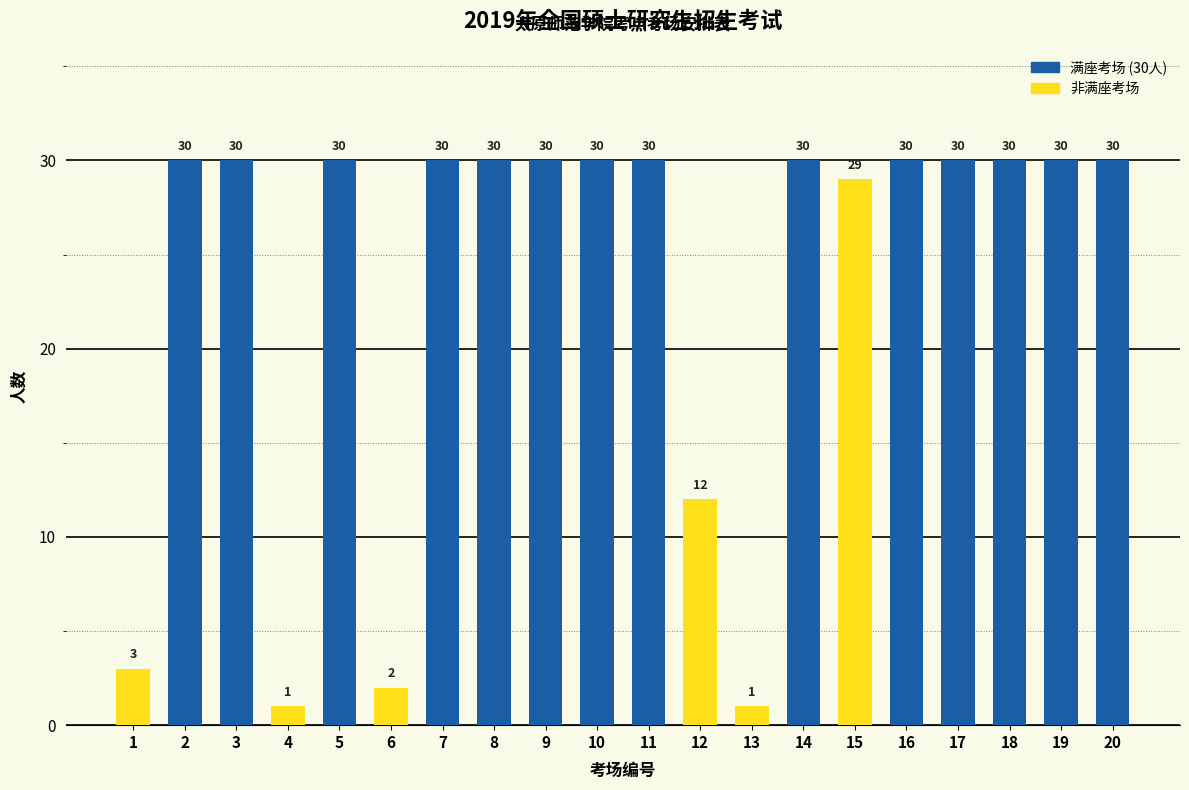

What is the maximum value shown in the chart?

30